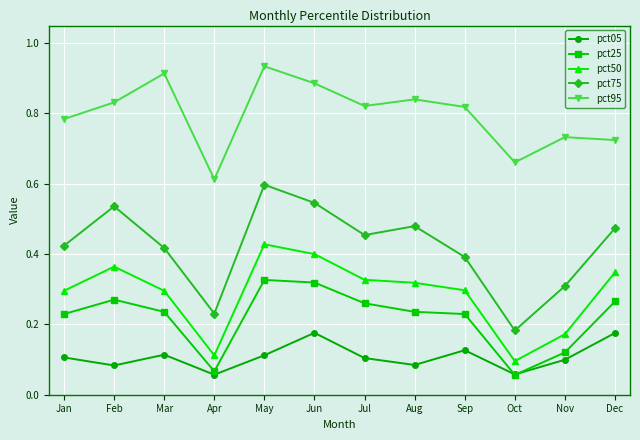

At which label does pct50 reach its minimum?

Oct